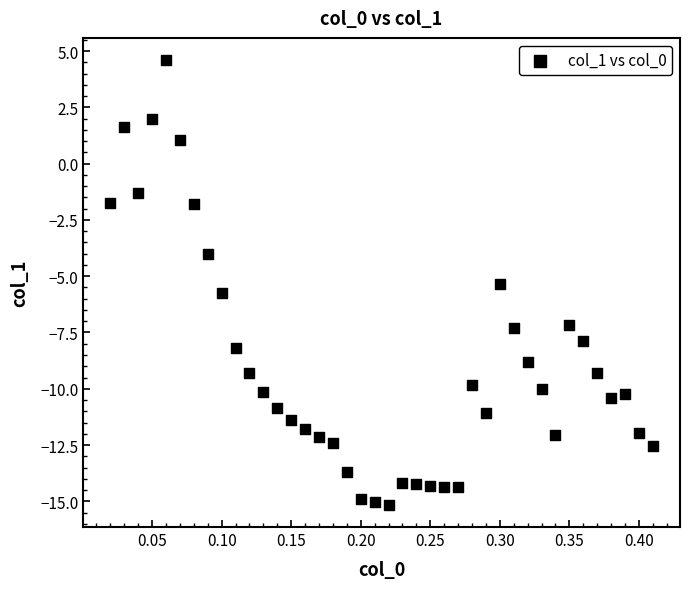

What is the range of X values (max minus min)?

0.4